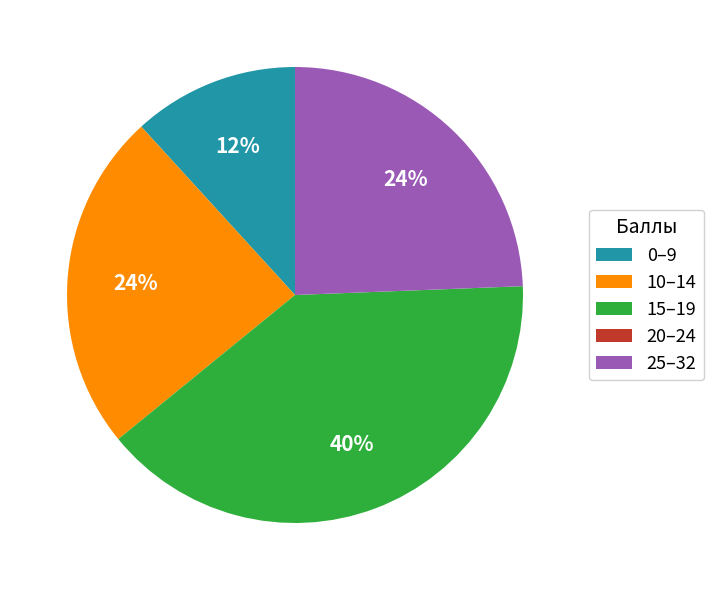

To the nearest percent, what portion does 0–9 represent?

12%